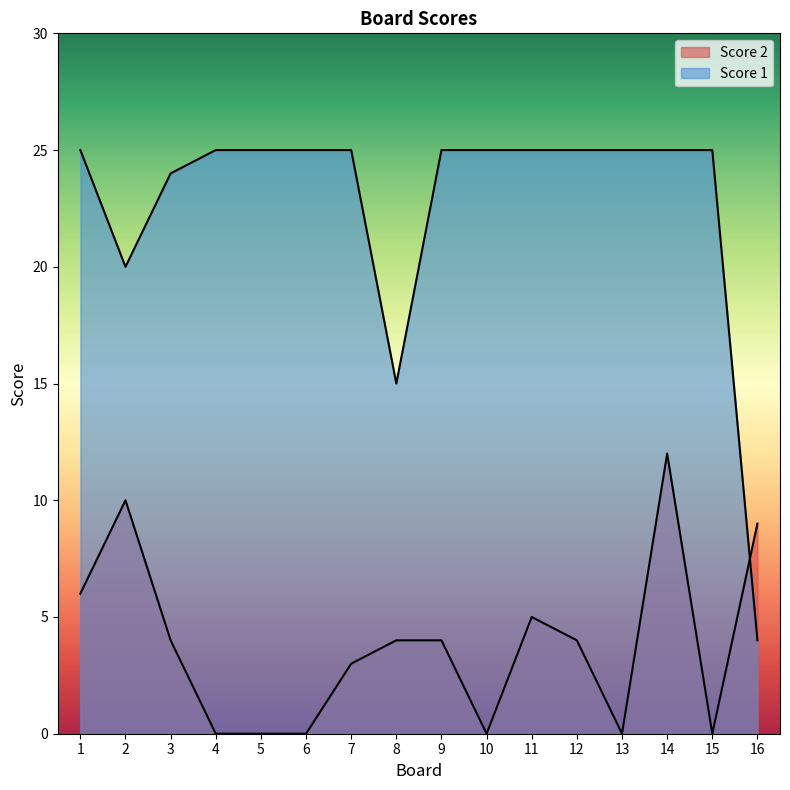

Rank the series at 1 from lowest to highest value.

Score 2, Score 1